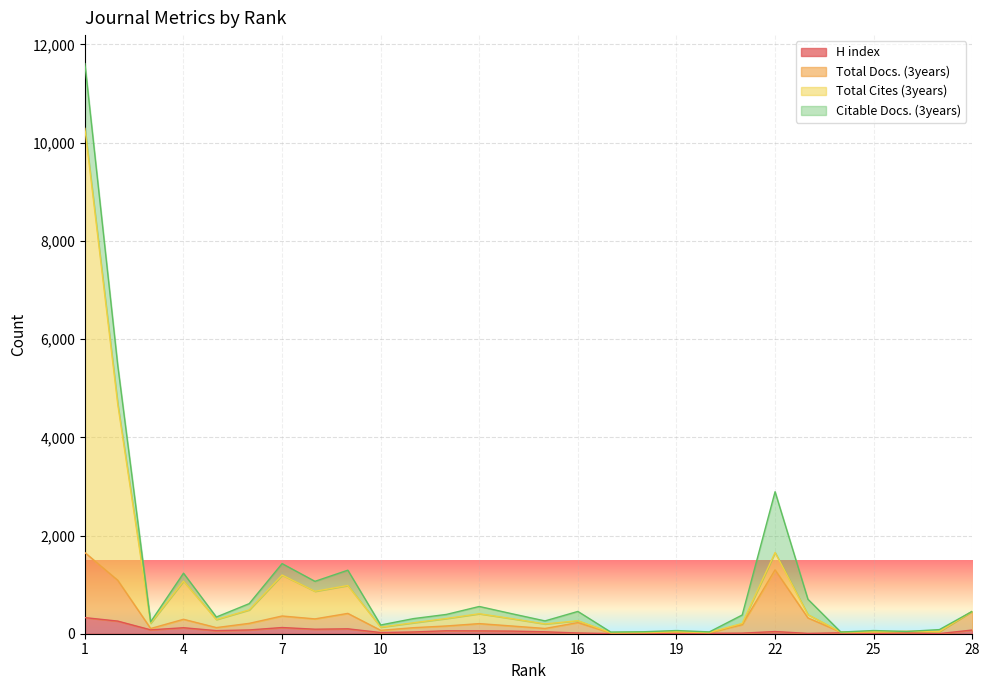

What is the maximum value for H index?

328